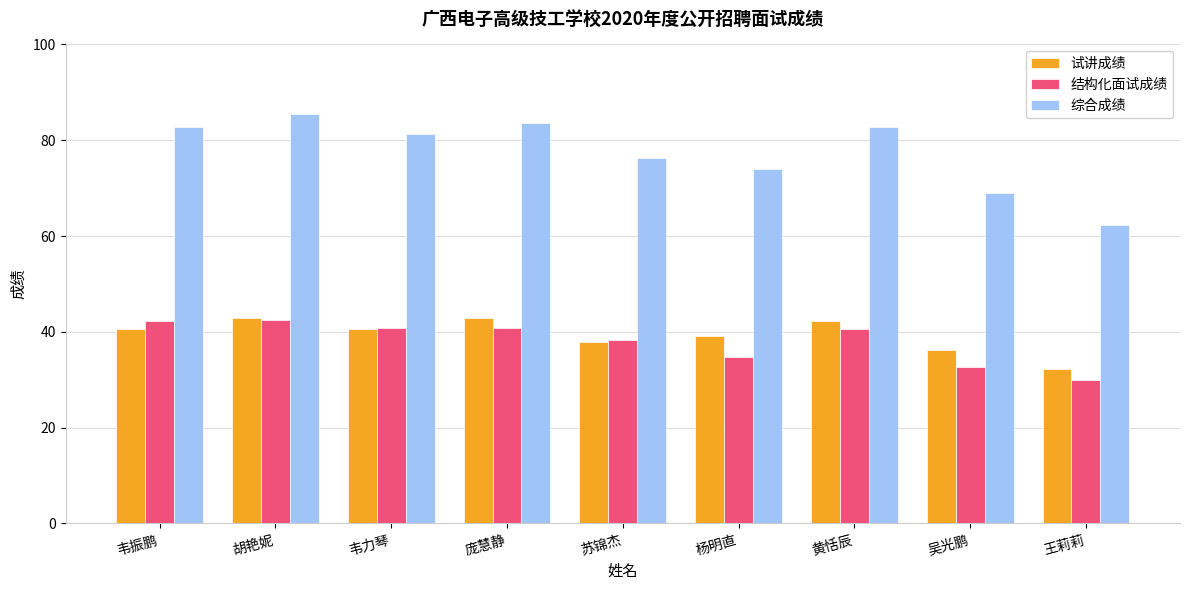

At how many categories does at least one series exceed 65?

8